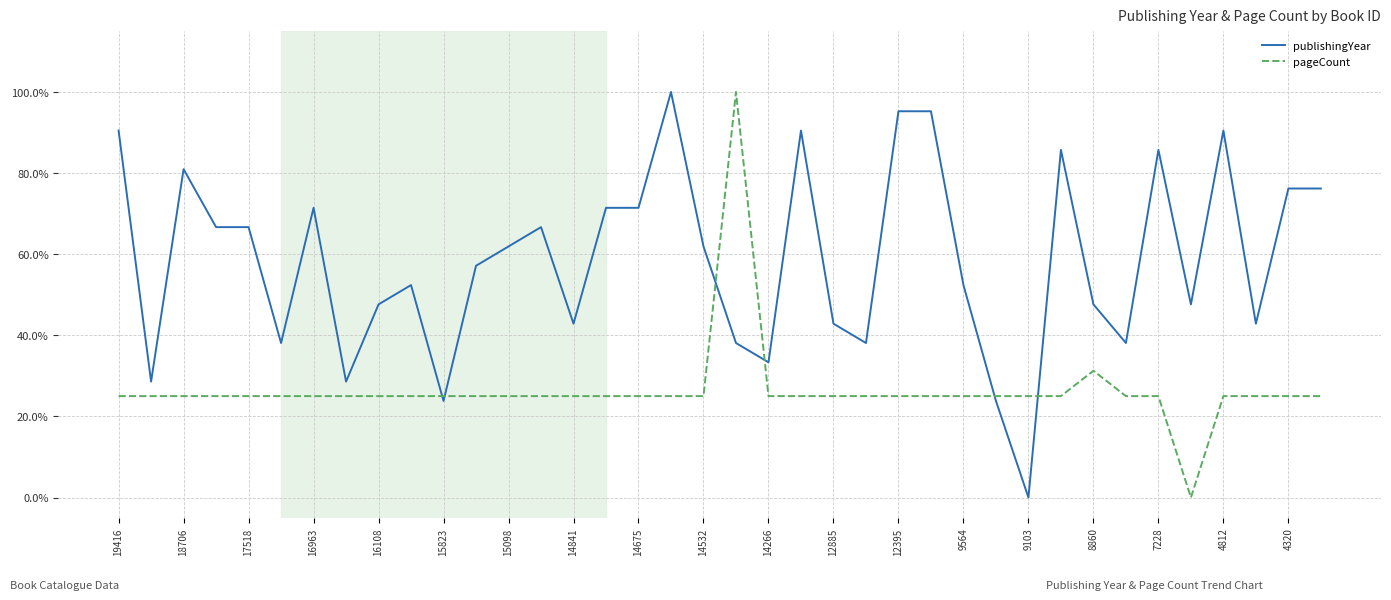

At how many categories does at least one series exceed 0?

38